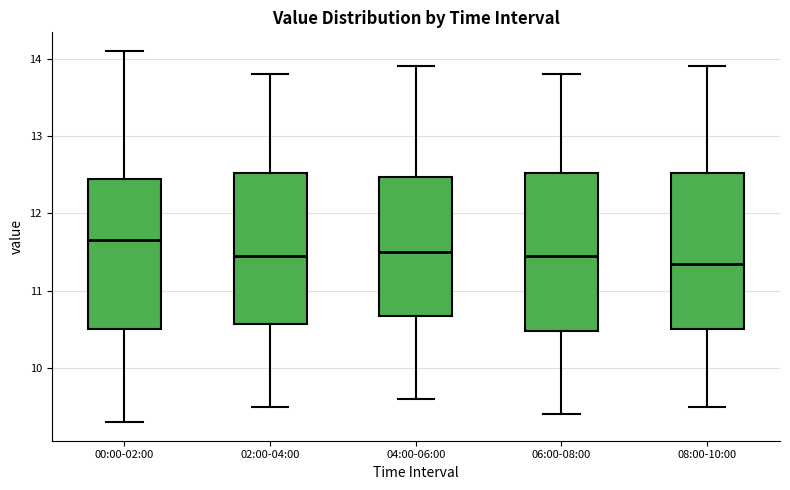

Which box has the highest median line?

00:00-02:00